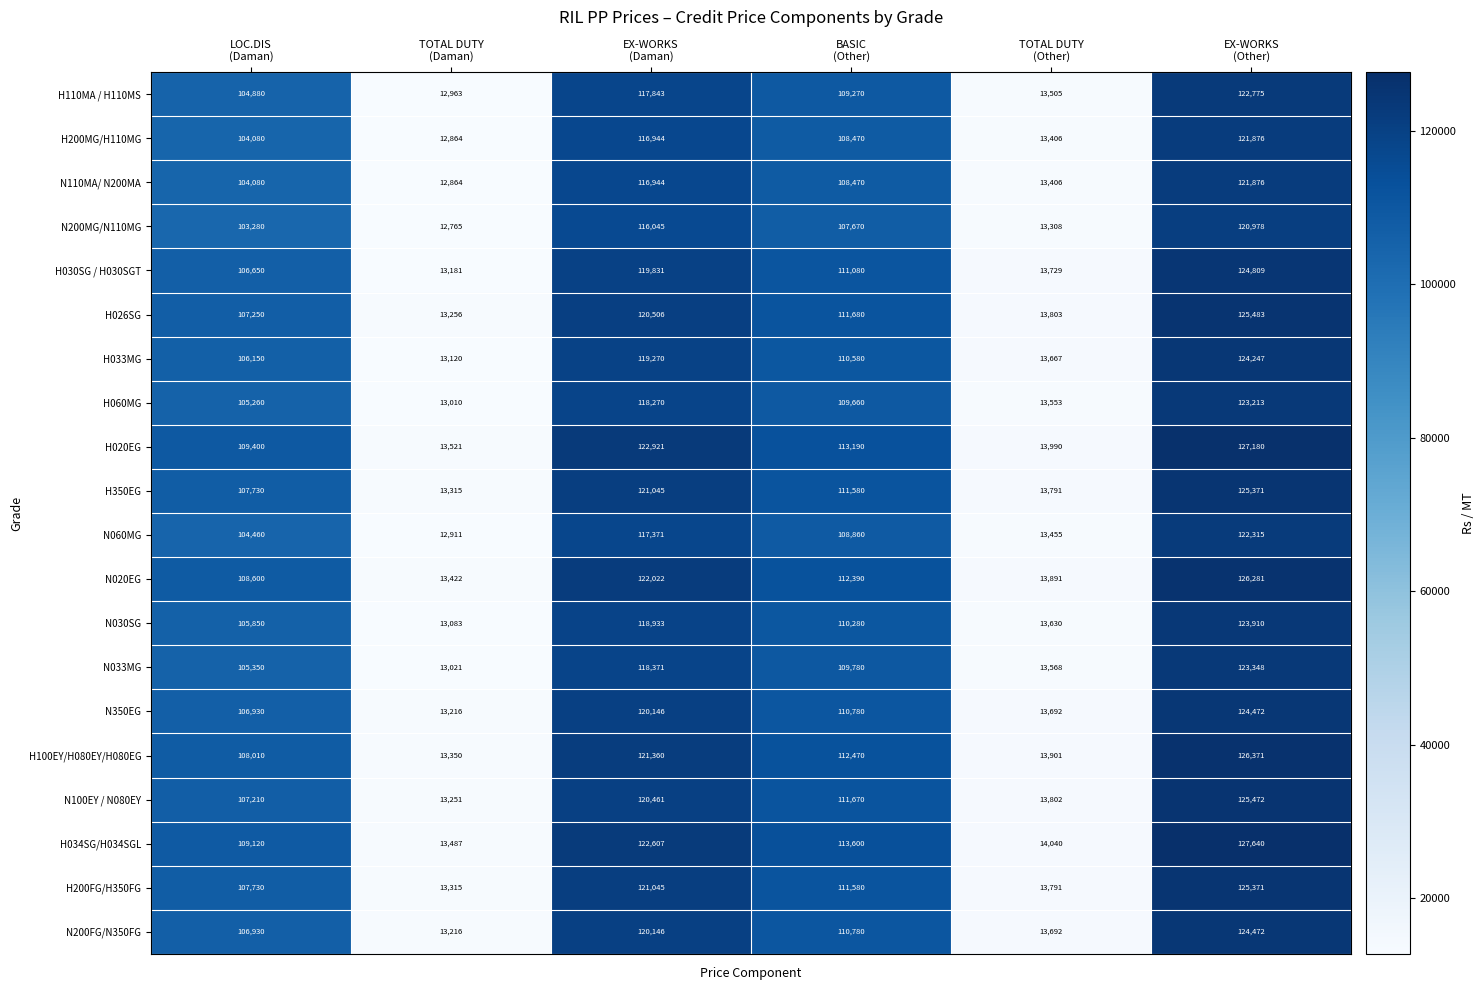

What is the minimum value shown in the chart?

12765